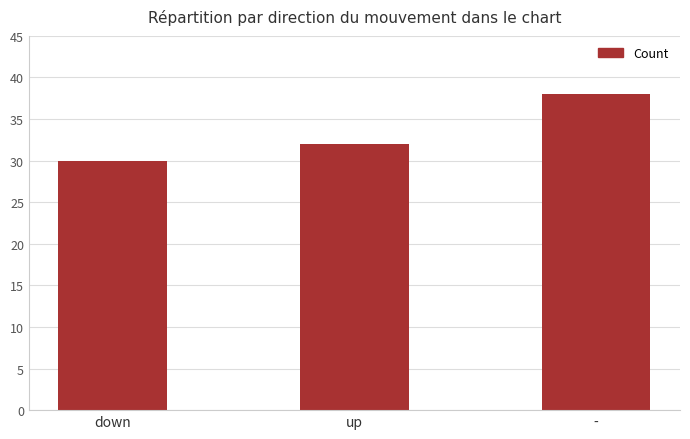

Rank the categories by value from lowest to highest.

down, up, -